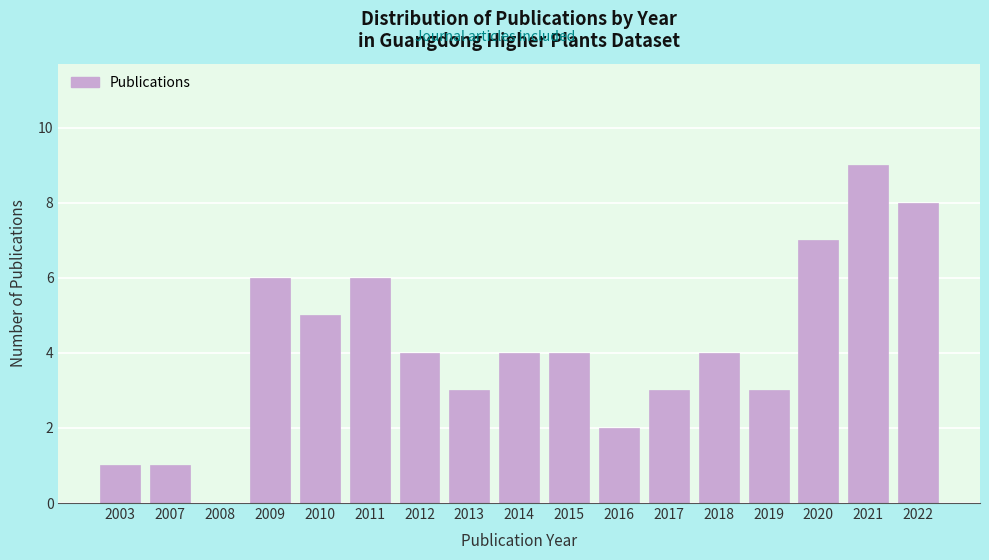

Reading left to right, transcribe all the data shown in this chart.

2003=1	2007=1	2008=0	2009=6	2010=5	2011=6	2012=4	2013=3	2014=4	2015=4	2016=2	2017=3	2018=4	2019=3	2020=7	2021=9	2022=8